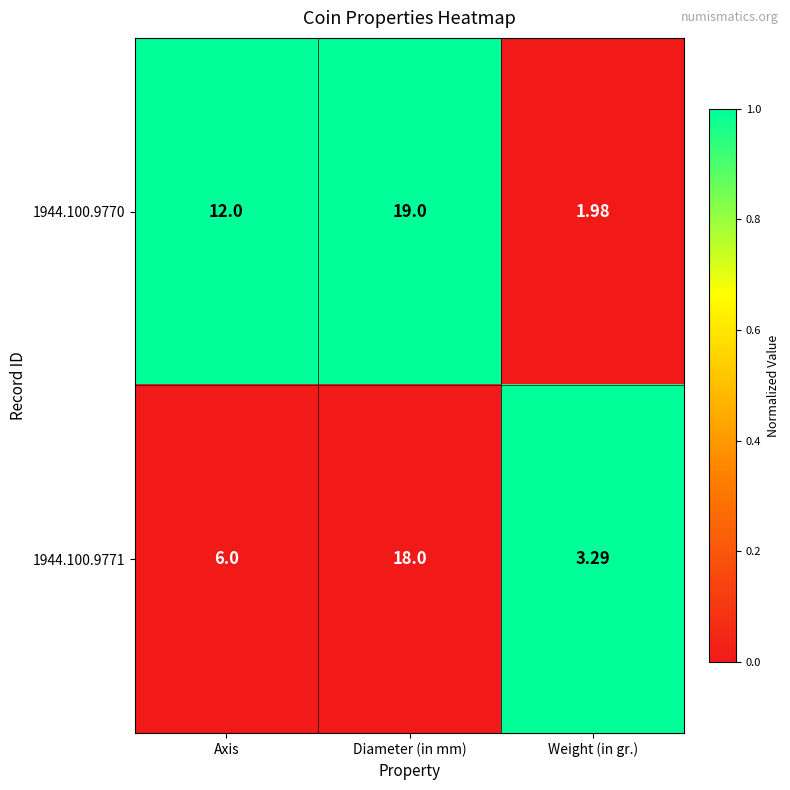

At which label is 1944.100.9770 closest to 10?

Axis